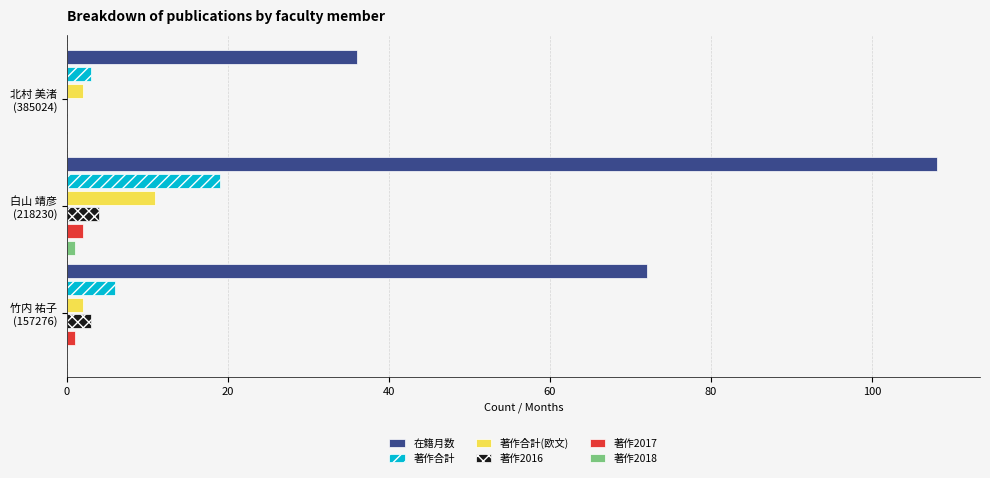

What is the highest value of the 著作合計 series?

19